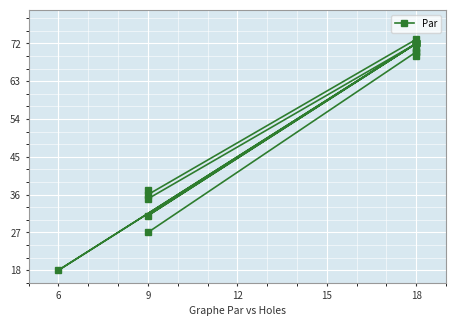

How many points are higher than both their immediate neighbors (excluding endpoints)?

3